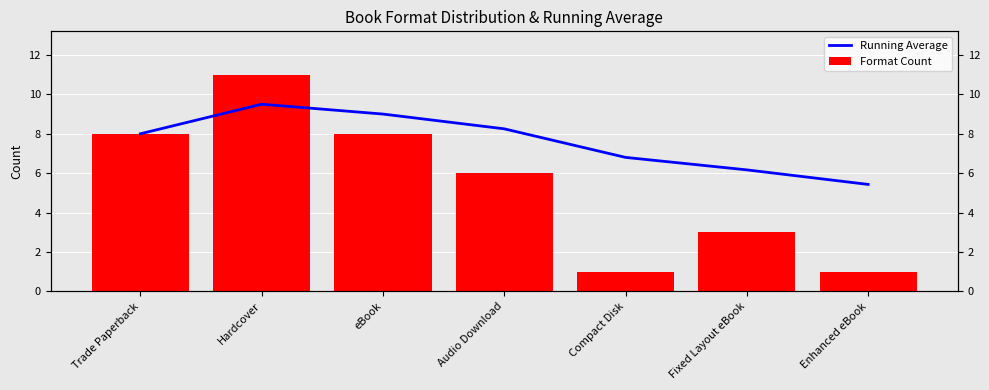

At which category is the sum across all series the highest?

Hardcover